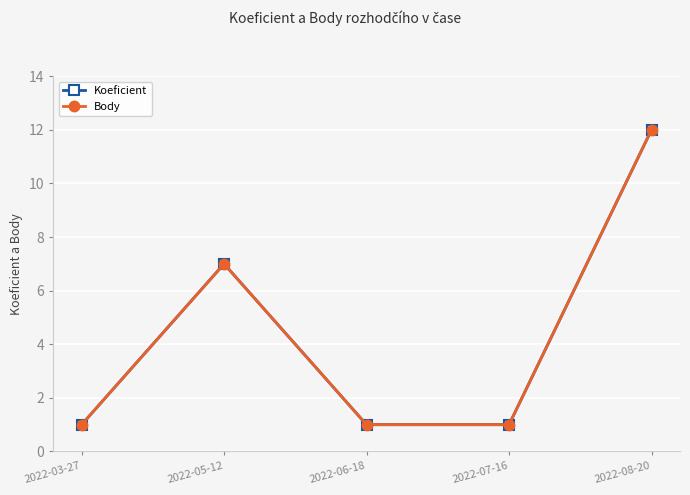

Read the Koeficient value at 2022-05-12.

7